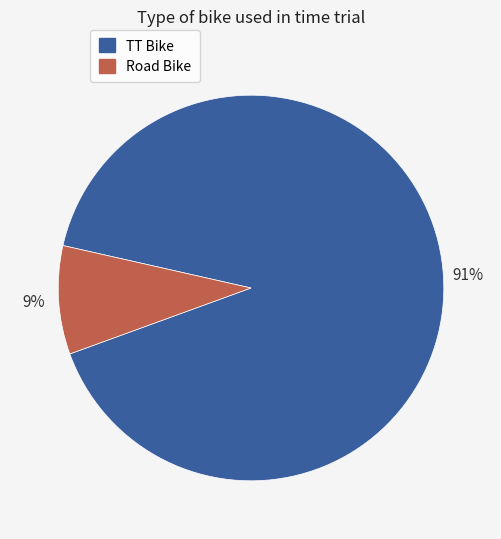

True or false: Road Bike accounts for 2% of the total.

False